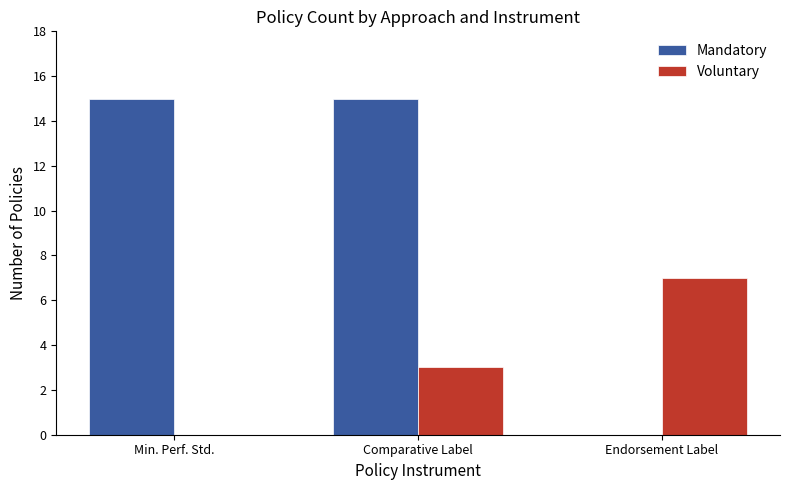

What is the sum of the Mandatory values at Min. Perf. Std. and Endorsement Label?

15